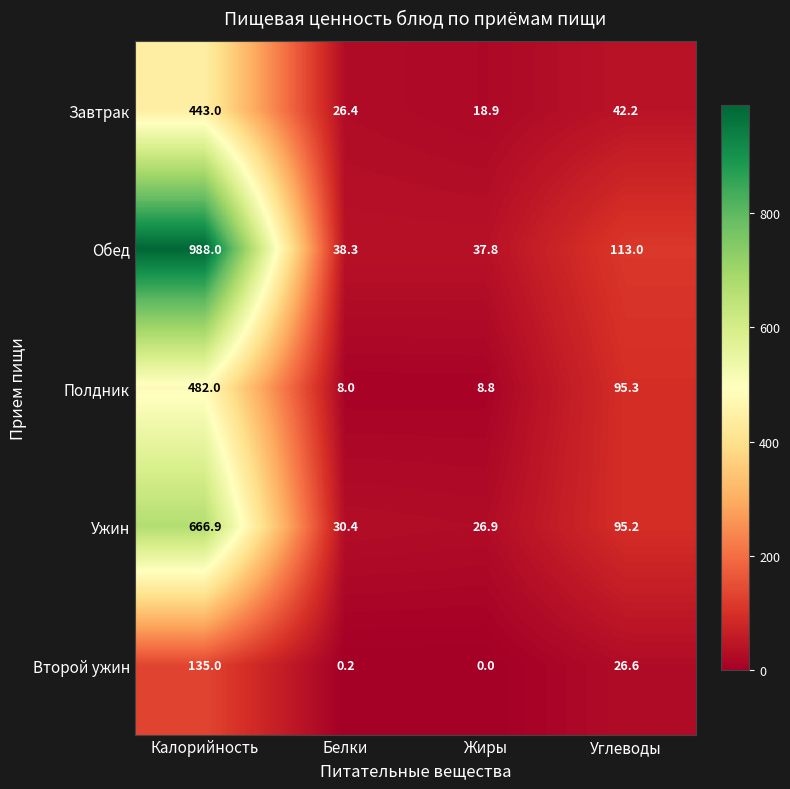

What is the total value across all series at Калорийность?

2714.9